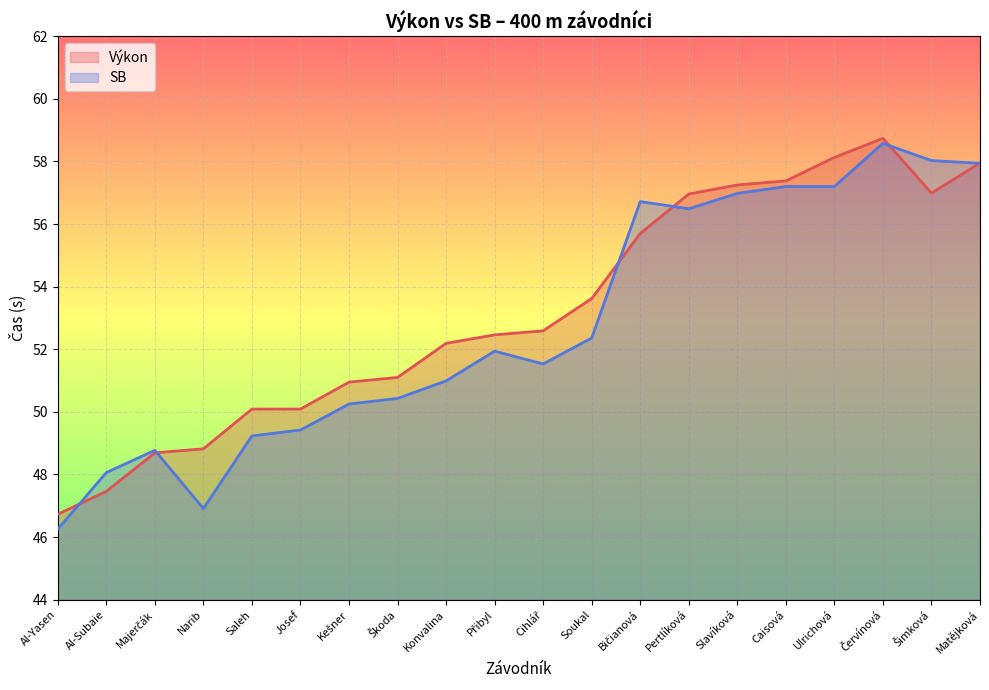

What is the minimum value shown in the chart?

46.2